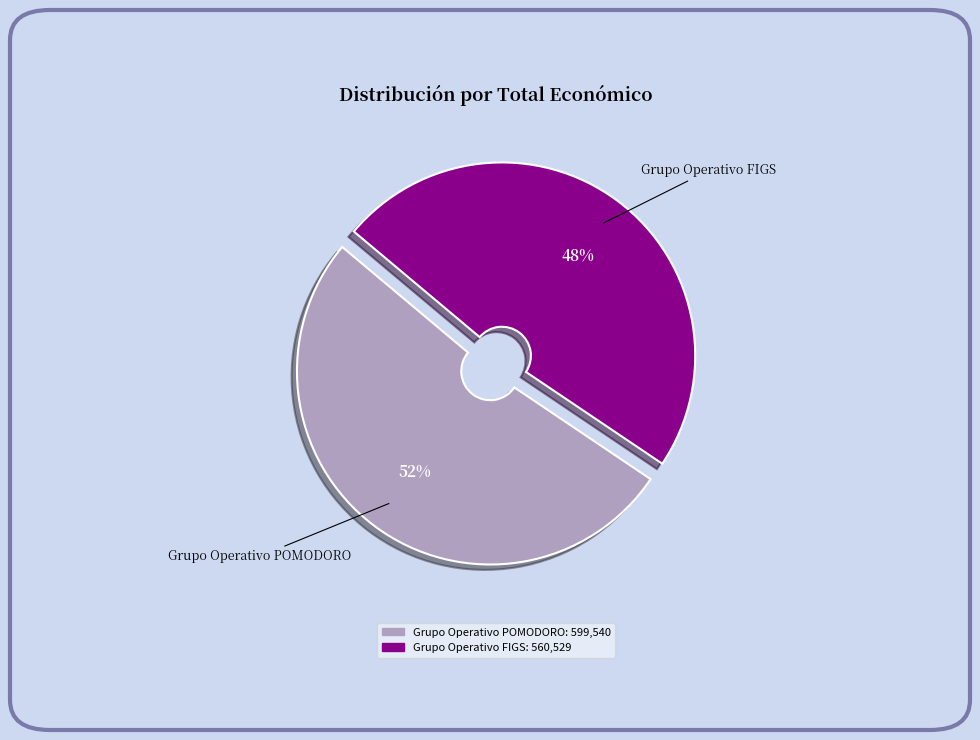

Which category accounts for the majority?

Grupo Operativo POMODORO